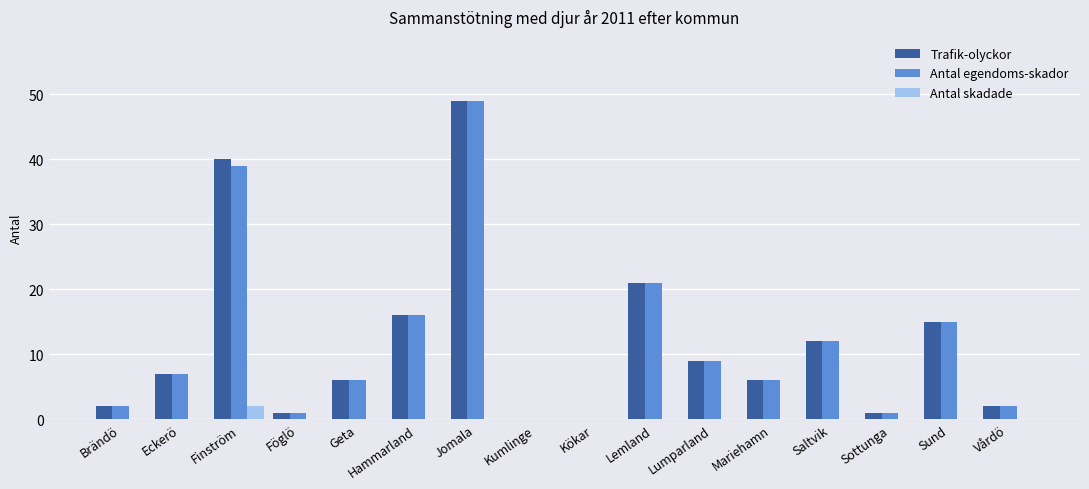

Is it true that Trafik-olyckor equals 49 at Jomala?

True